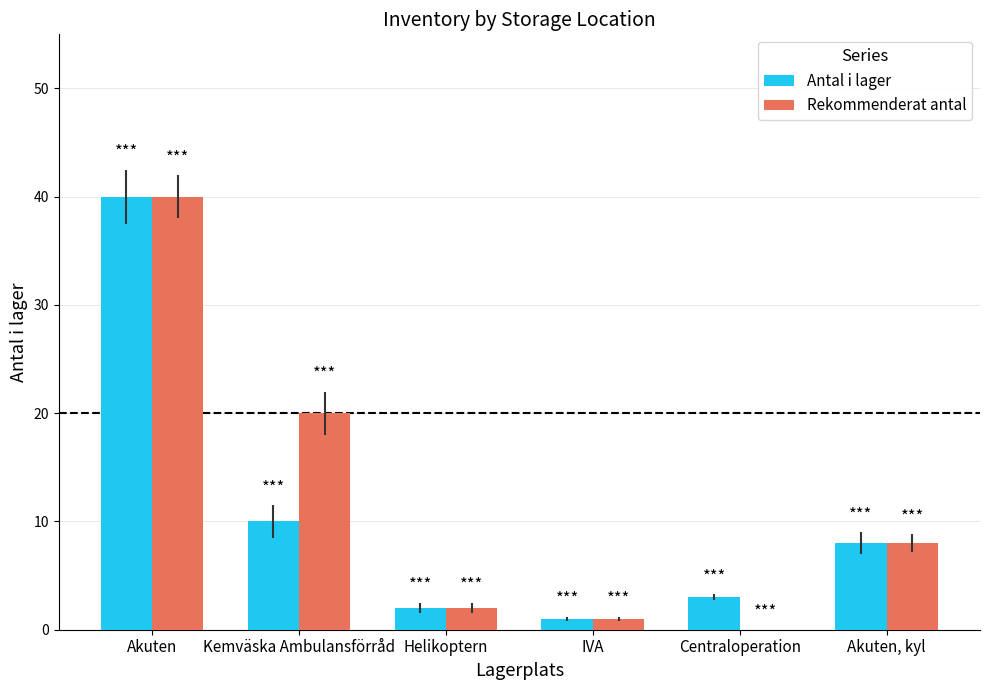

The value of Rekommenderat antal at Akuten, kyl is 8. True or false?

True